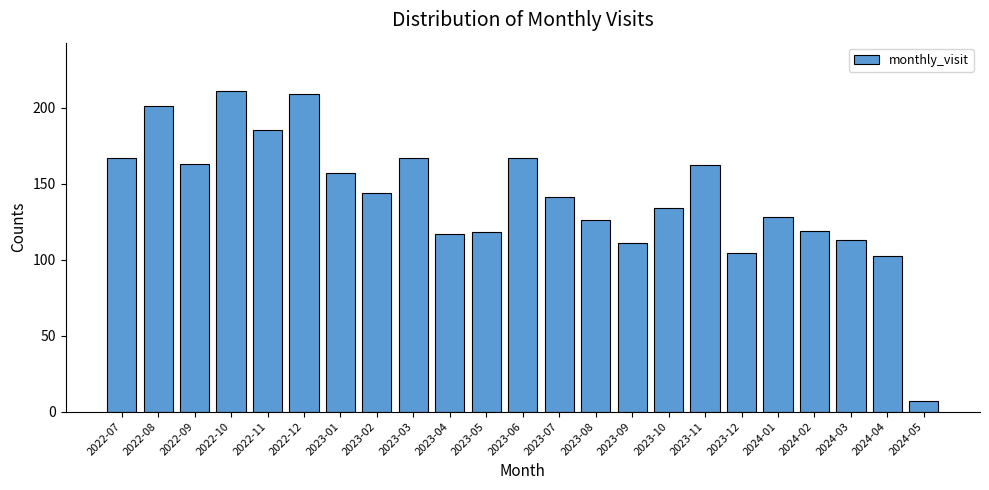

How many categories are shown in the chart?

23